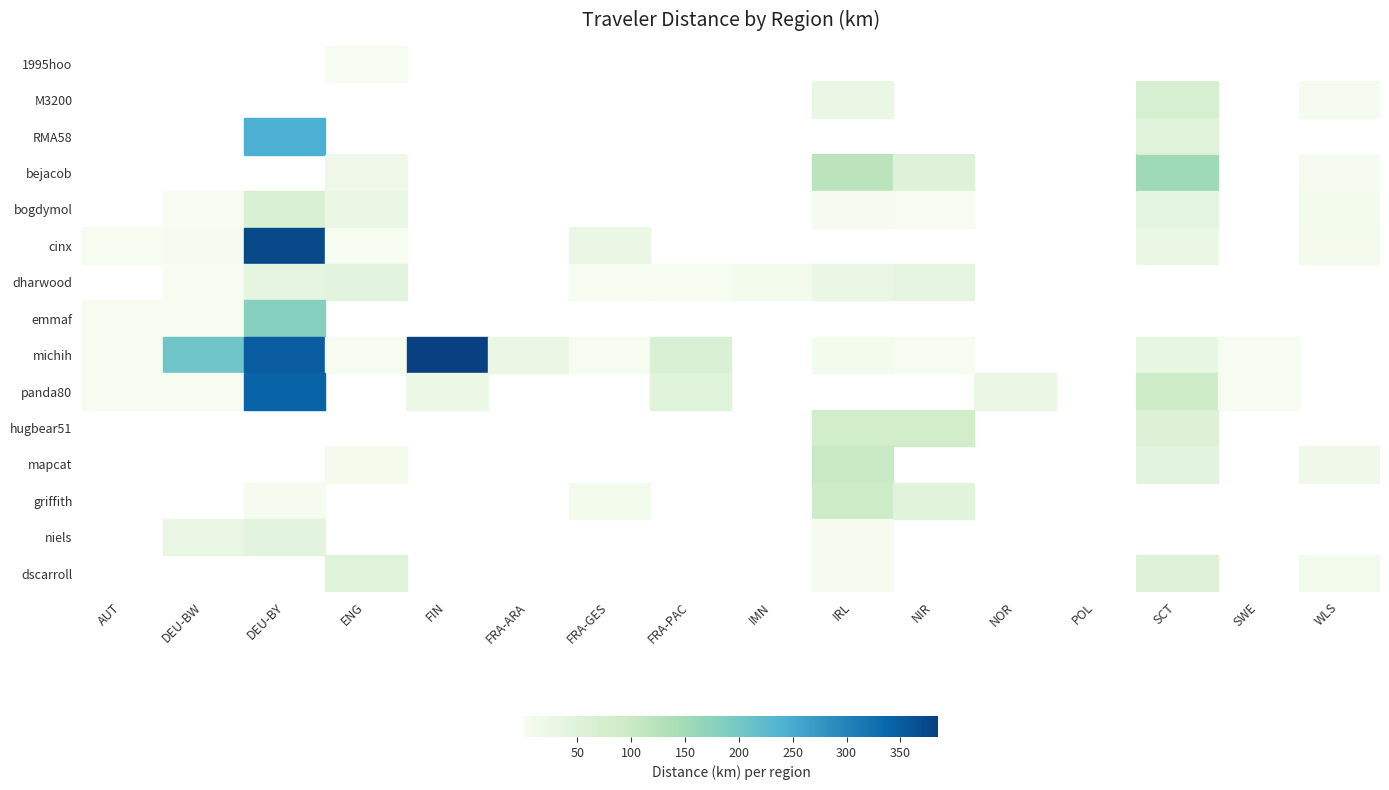

Rank the series at IMN from highest to lowest value.

dharwood, 1995hoo, M3200, RMA58, bejacob, bogdymol, cinx, emmaf, michih, panda80, hugbear51, mapcat, griffith, niels, dscarroll